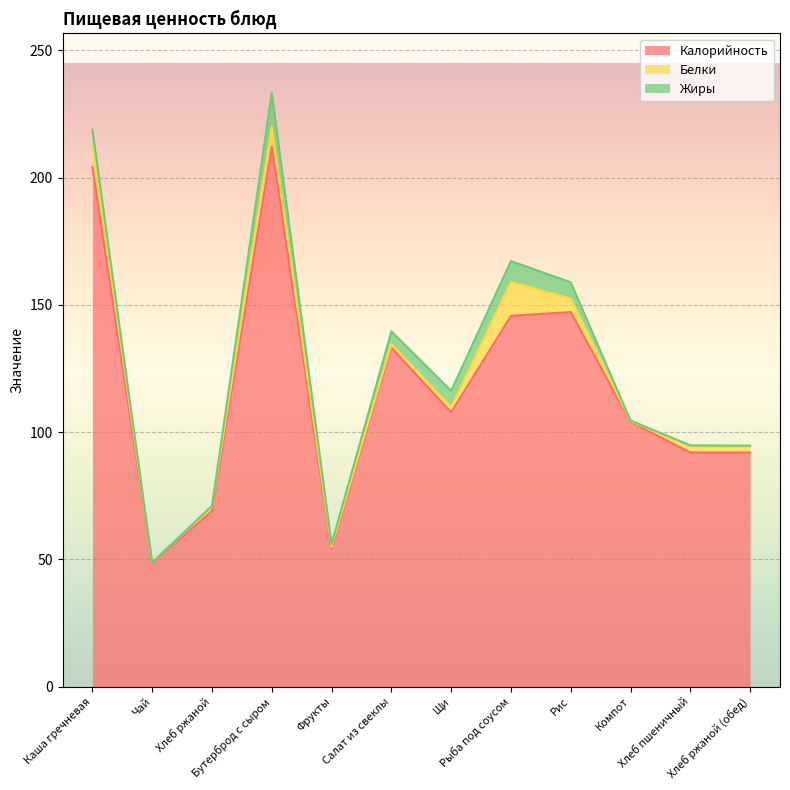

The Жиры series shows 5.8 at Каша гречневая. True or false?

True